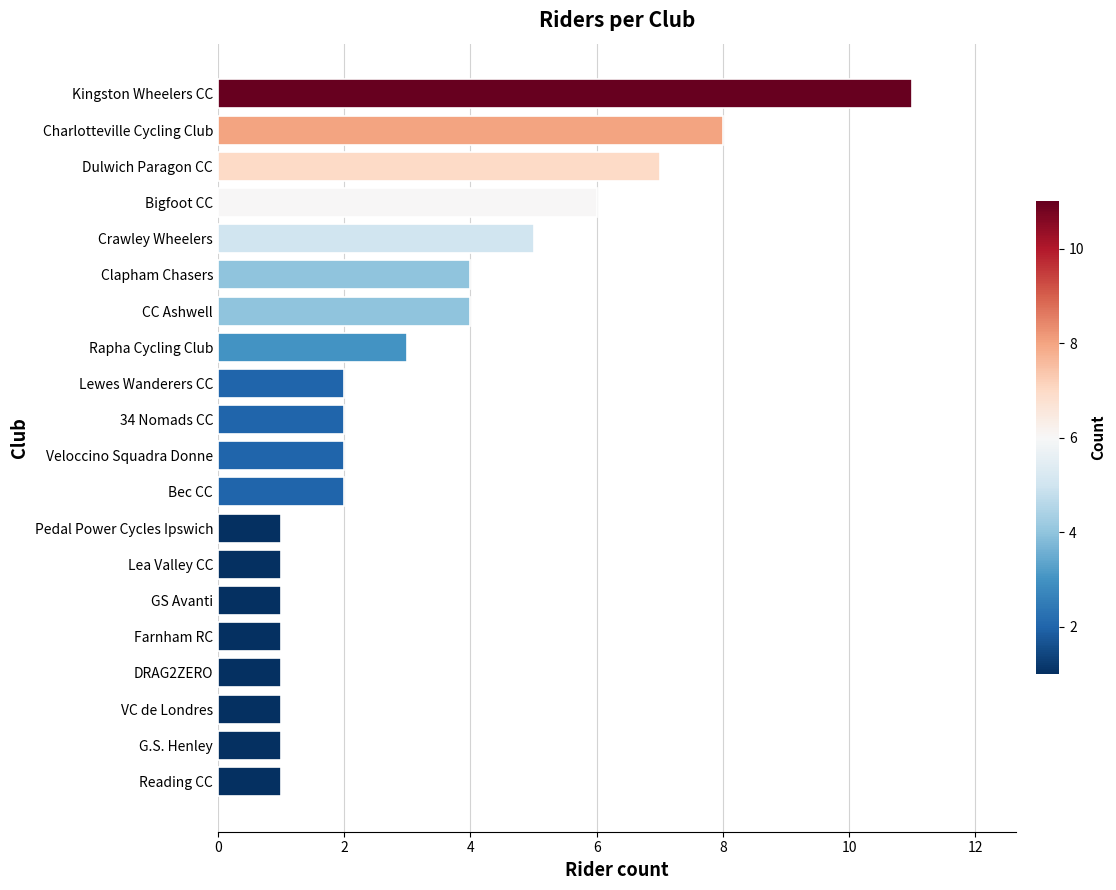

Reading bottom to top, what are all the values shown in this chart?

Reading CC=1	G.S. Henley=1	VC de Londres=1	DRAG2ZERO=1	Farnham RC=1	GS Avanti=1	Lea Valley CC=1	Pedal Power Cycles Ipswich=1	Bec CC=2	Veloccino Squadra Donne=2	34 Nomads CC=2	Lewes Wanderers CC=2	Rapha Cycling Club=3	CC Ashwell=4	Clapham Chasers=4	Crawley Wheelers=5	Bigfoot CC=6	Dulwich Paragon CC=7	Charlotteville Cycling Club=8	Kingston Wheelers CC=11